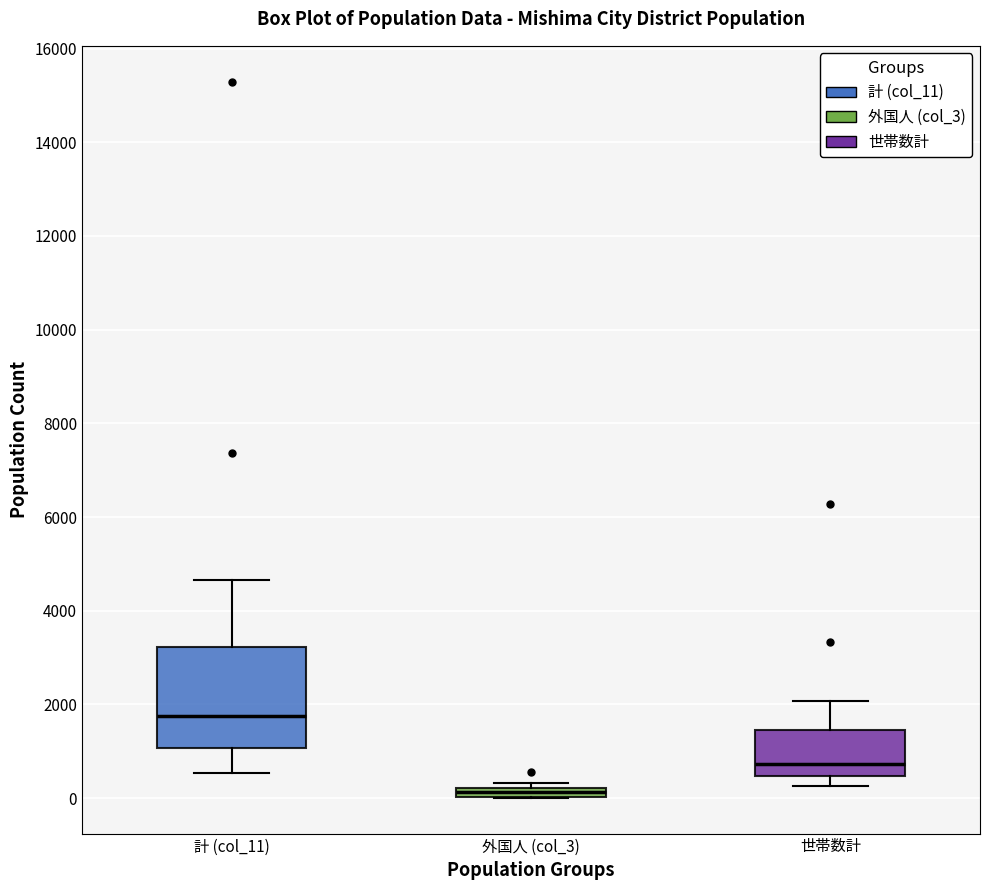

Which box's median line is the highest?

計 (col_11)